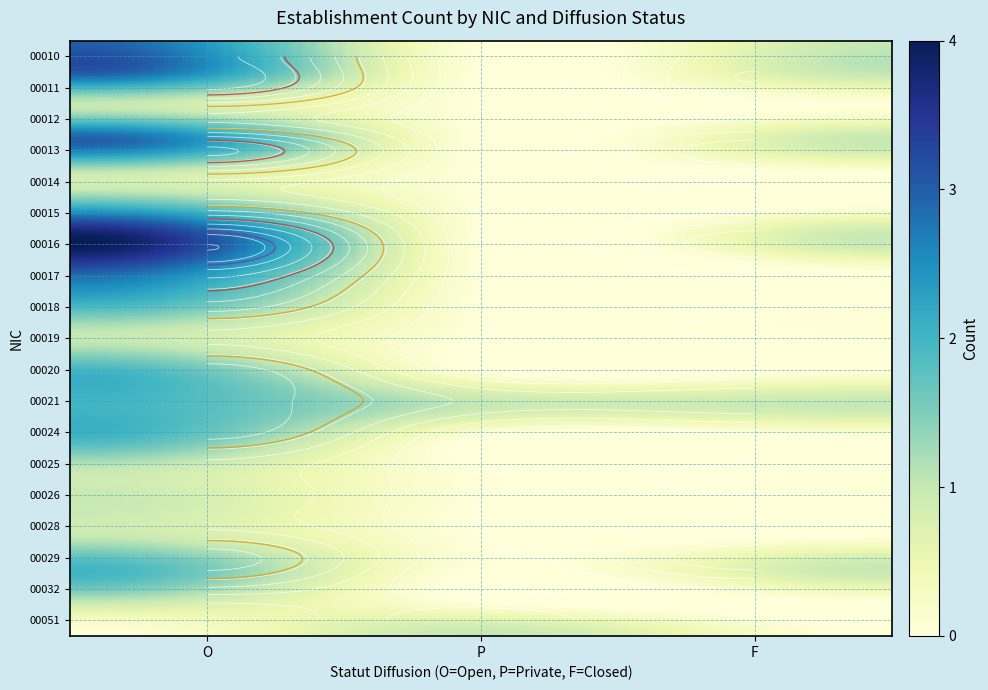

Count the 00014 values in the range 0 to 1.

3